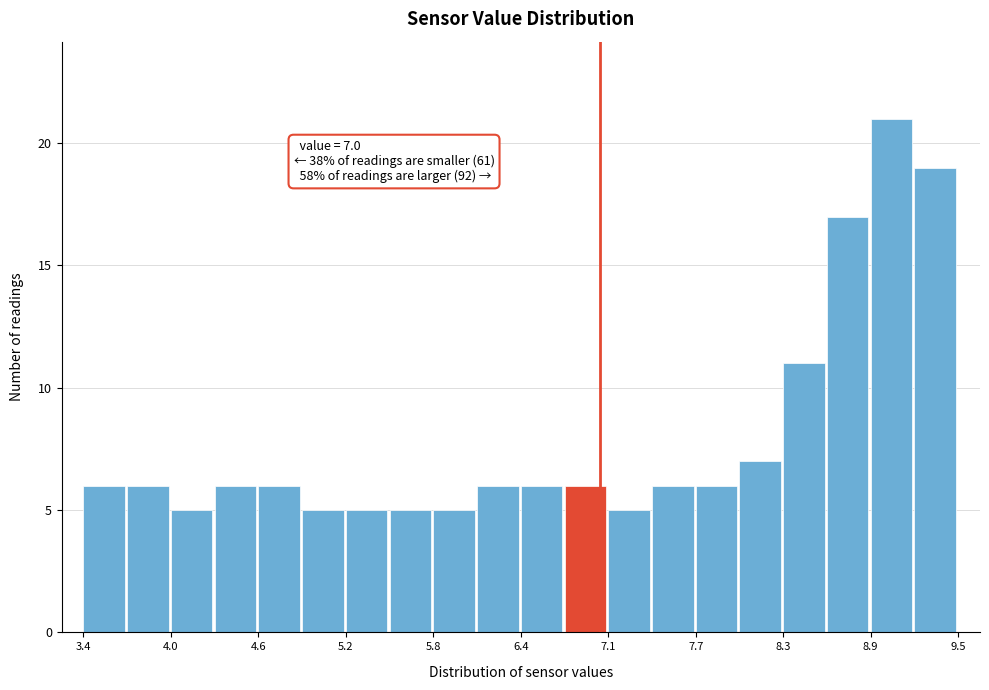

Read against the x-axis, roughly where is the centre of the tallest bar?

9.0